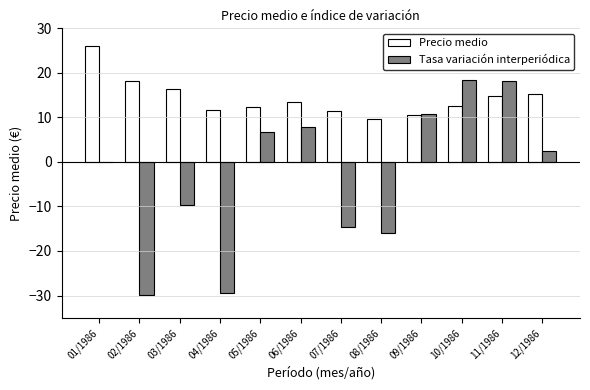

Is the value of Precio medio at 04/1986 greater than the value of Tasa variación interperiódica at 12/1986?

Yes